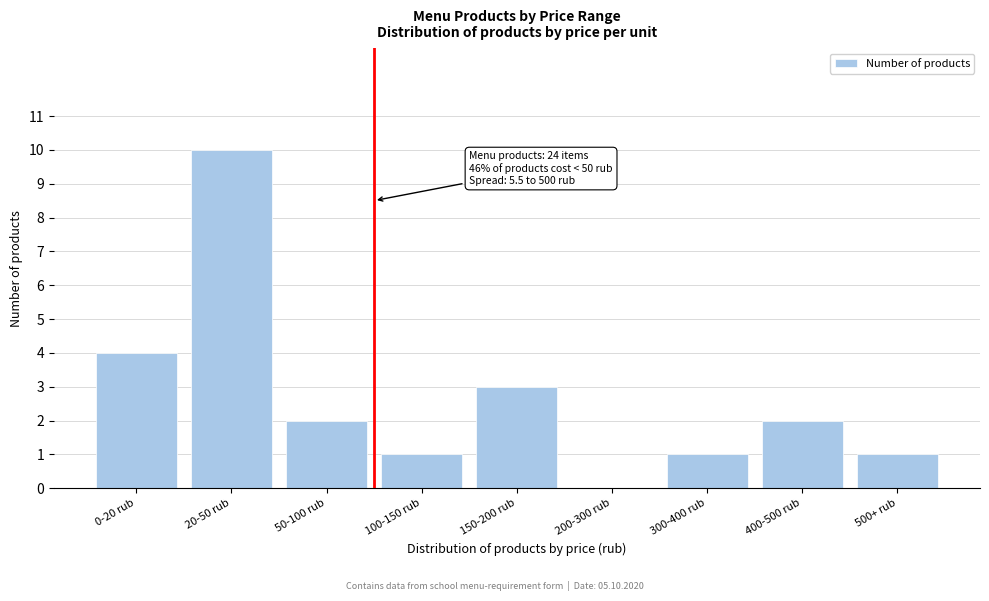

Reading left to right, extract all data points from this chart.

0-20 rub=4	20-50 rub=10	50-100 rub=2	100-150 rub=1	150-200 rub=3	200-300 rub=0	300-400 rub=1	400-500 rub=2	500+ rub=1